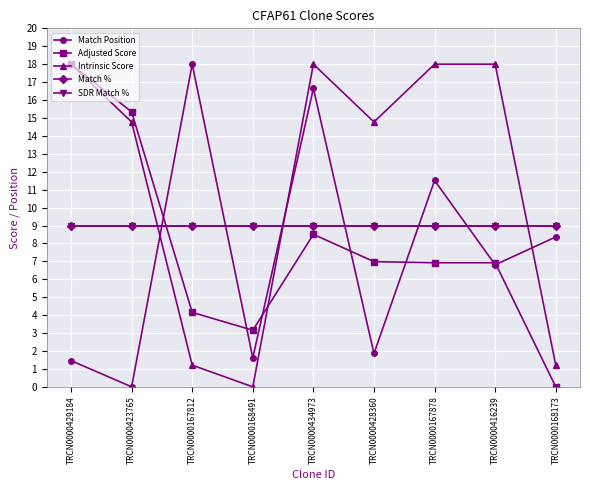

What is the label of the 2nd point from the right?

TRCN0000416239